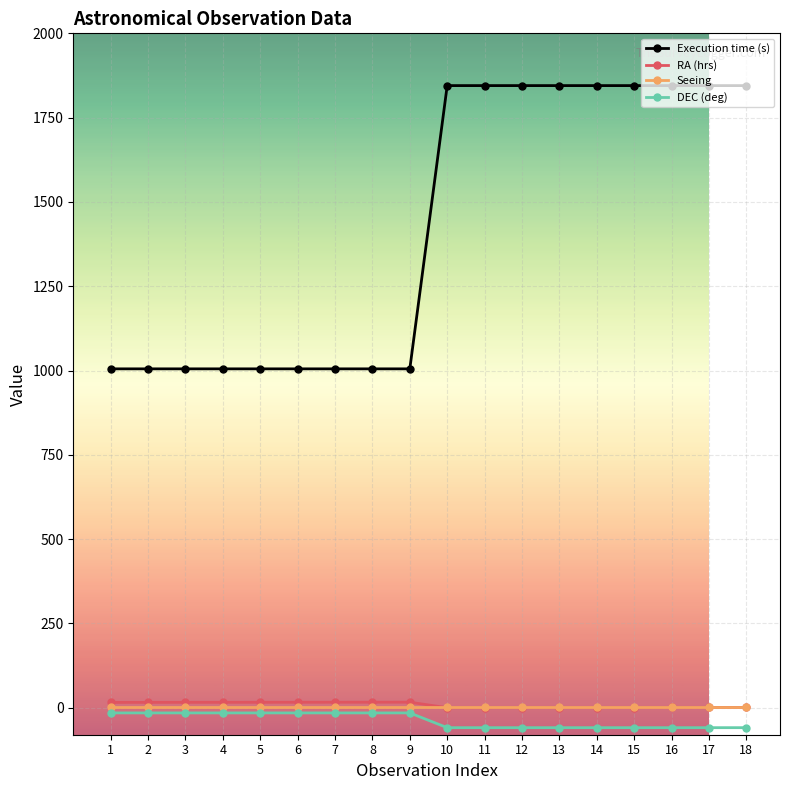

What is the average value of the Seeing series?

1.2